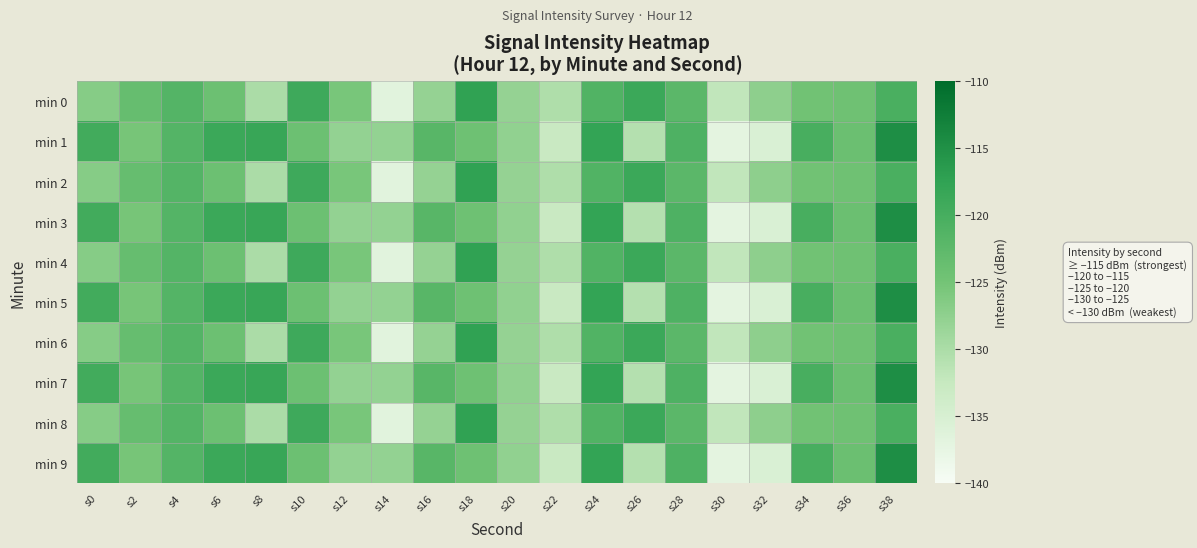

Reading left to right, list all the values displayed in this chart.

min 0: s0=-126.7	s2=-123.5	s4=-121.5	s6=-124.1	s8=-129.9	s10=-119.1	s12=-125.4	s14=-136.6	s16=-128.0	s18=-117.5	s20=-128.0	s22=-130.4	s24=-121.2	s26=-118.8	s28=-122.2	s30=-132.0	s32=-127.4	s34=-124.7	s36=-124.5	s38=-120.4
min 1: s0=-119.4	s2=-125.3	s4=-121.5	s6=-118.8	s8=-118.4	s10=-124.2	s12=-127.9	s14=-127.9	s16=-121.9	s18=-124.3	s20=-127.6	s22=-132.8	s24=-117.7	s26=-130.9	s28=-120.8	s30=-137.0	s32=-135.4	s34=-120.1	s36=-124.0	s38=-114.7
min 2: s0=-126.7	s2=-123.5	s4=-121.5	s6=-124.1	s8=-129.9	s10=-119.1	s12=-125.4	s14=-136.6	s16=-128.0	s18=-117.5	s20=-128.0	s22=-130.4	s24=-121.2	s26=-118.8	s28=-122.2	s30=-132.0	s32=-127.4	s34=-124.7	s36=-124.5	s38=-120.4
min 3: s0=-119.4	s2=-125.3	s4=-121.5	s6=-118.8	s8=-118.4	s10=-124.2	s12=-127.9	s14=-127.9	s16=-121.9	s18=-124.3	s20=-127.6	s22=-132.8	s24=-117.7	s26=-130.9	s28=-120.8	s30=-137.0	s32=-135.4	s34=-120.1	s36=-124.0	s38=-114.7
min 4: s0=-126.7	s2=-123.5	s4=-121.5	s6=-124.1	s8=-129.9	s10=-119.1	s12=-125.4	s14=-136.6	s16=-128.0	s18=-117.5	s20=-128.0	s22=-130.4	s24=-121.2	s26=-118.8	s28=-122.2	s30=-132.0	s32=-127.4	s34=-124.7	s36=-124.5	s38=-120.4
min 5: s0=-119.4	s2=-125.3	s4=-121.5	s6=-118.8	s8=-118.4	s10=-124.2	s12=-127.9	s14=-127.9	s16=-121.9	s18=-124.3	s20=-127.6	s22=-132.8	s24=-117.7	s26=-130.9	s28=-120.8	s30=-137.0	s32=-135.4	s34=-120.1	s36=-124.0	s38=-114.7
min 6: s0=-126.7	s2=-123.5	s4=-121.5	s6=-124.1	s8=-129.9	s10=-119.1	s12=-125.4	s14=-136.6	s16=-128.0	s18=-117.5	s20=-128.0	s22=-130.4	s24=-121.2	s26=-118.8	s28=-122.2	s30=-132.0	s32=-127.4	s34=-124.7	s36=-124.5	s38=-120.4
min 7: s0=-119.4	s2=-125.3	s4=-121.5	s6=-118.8	s8=-118.4	s10=-124.2	s12=-127.9	s14=-127.9	s16=-121.9	s18=-124.3	s20=-127.6	s22=-132.8	s24=-117.7	s26=-130.9	s28=-120.8	s30=-137.0	s32=-135.4	s34=-120.1	s36=-124.0	s38=-114.7
min 8: s0=-126.7	s2=-123.5	s4=-121.5	s6=-124.1	s8=-129.9	s10=-119.1	s12=-125.4	s14=-136.6	s16=-128.0	s18=-117.5	s20=-128.0	s22=-130.4	s24=-121.2	s26=-118.8	s28=-122.2	s30=-132.0	s32=-127.4	s34=-124.7	s36=-124.5	s38=-120.4
min 9: s0=-119.4	s2=-125.3	s4=-121.5	s6=-118.8	s8=-118.4	s10=-124.2	s12=-127.9	s14=-127.9	s16=-121.9	s18=-124.3	s20=-127.6	s22=-132.8	s24=-117.7	s26=-130.9	s28=-120.8	s30=-137.0	s32=-135.4	s34=-120.1	s36=-124.0	s38=-114.7